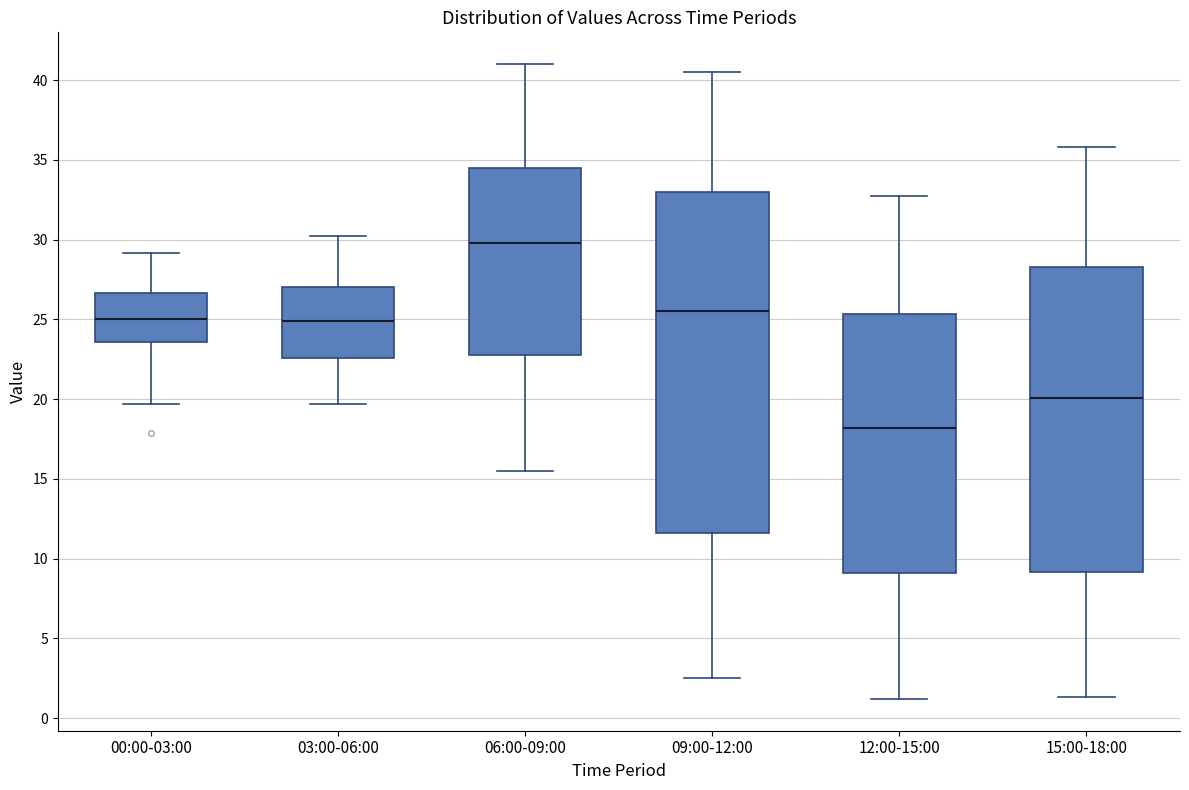

Reading left to right, transcribe this box plot: for each box, give where its median line is, the range the box spans, and where its two whiskers end, as read against the y-axis. The values are not printed on the chart, so give them approximately, as read against the axis.

00:00-03:00: median 25.0, box 23.5 to 26.5, whiskers 19.5 to 29.0
03:00-06:00: median 25.0, box 22.5 to 27.0, whiskers 19.5 to 30.0
06:00-09:00: median 30.0, box 23.0 to 34.5, whiskers 15.5 to 41.0
09:00-12:00: median 25.5, box 11.5 to 33.0, whiskers 2.5 to 40.5
12:00-15:00: median 18.0, box 9.0 to 25.5, whiskers 1.0 to 32.5
15:00-18:00: median 20.0, box 9.0 to 28.5, whiskers 1.5 to 36.0